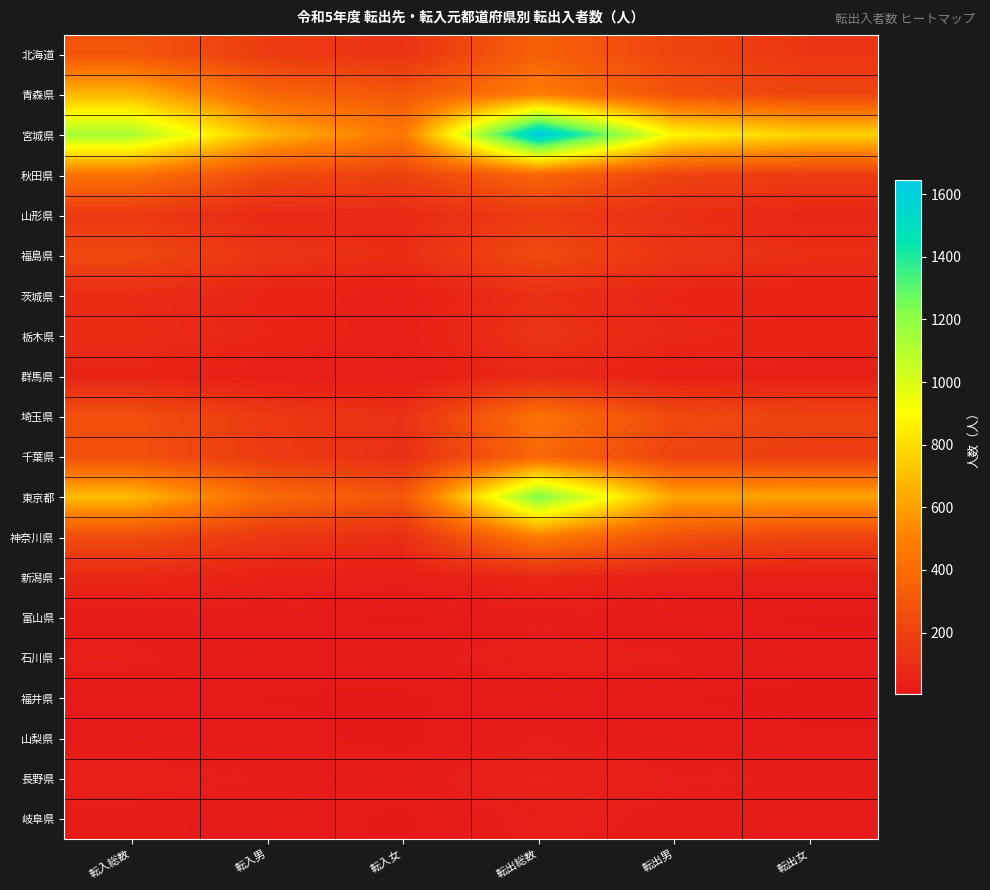

Reading left to right, list all the values displayed in this chart.

北海道: 転入総数=292	転入男=170	転入女=122	転出総数=349	転出男=211	転出女=138
青森県: 転入総数=675	転入男=373	転入女=302	転出総数=490	転出男=278	転出女=212
宮城県: 転入総数=1131	転入男=676	転入女=455	転出総数=1645	転出男=882	転出女=763
秋田県: 転入総数=437	転入男=237	転入女=200	転出総数=376	転出男=204	転出女=172
山形県: 転入総数=157	転入男=78	転入女=79	転出総数=169	転出男=103	転出女=66
福島県: 転入総数=230	転入男=133	転入女=97	転出総数=240	転出男=135	転出女=105
茨城県: 転入総数=93	転入男=58	転入女=35	転出総数=106	転出男=60	転出女=46
栃木県: 転入総数=99	転入男=64	転入女=35	転出総数=126	転出男=71	転出女=55
群馬県: 転入総数=56	転入男=31	転入女=25	転出総数=77	転出男=38	転出女=39
埼玉県: 転入総数=267	転入男=155	転入女=112	転出総数=436	転出男=235	転出女=201
千葉県: 転入総数=270	転入男=166	転入女=104	転出総数=380	転出男=207	転出女=173
東京都: 転入総数=690	転入男=393	転入女=297	転出総数=1228	転出男=615	転出女=613
神奈川県: 転入総数=247	転入男=145	転入女=102	転出総数=477	転出男=270	転出女=207
新潟県: 転入総数=76	転入男=47	転入女=29	転出総数=70	転出男=37	転出女=33
富山県: 転入総数=17	転入男=12	転入女=5	転出総数=17	転出男=11	転出女=6
石川県: 転入総数=28	転入男=11	転入女=17	転出総数=38	転出男=26	転出女=12
福井県: 転入総数=13	転入男=7	転入女=6	転出総数=12	転出男=8	転出女=4
山梨県: 転入総数=15	転入男=10	転入女=5	転出総数=21	転出男=12	転出女=9
長野県: 転入総数=34	転入男=22	転入女=12	転出総数=48	転出男=26	転出女=22
岐阜県: 転入総数=19	転入男=14	転入女=5	転出総数=30	転出男=19	転出女=11